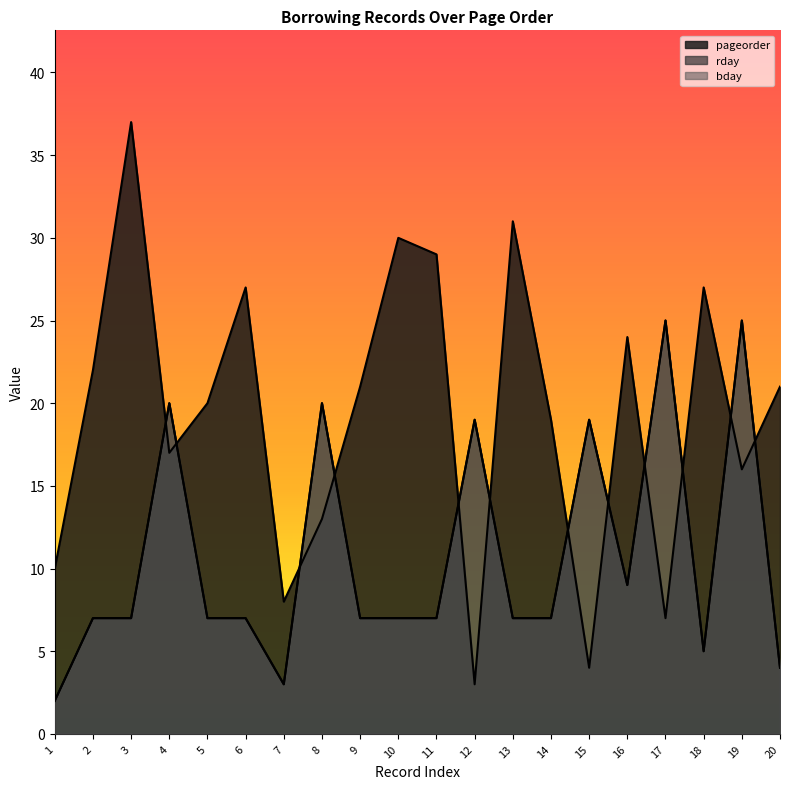

How many lines are shown in the chart?

3